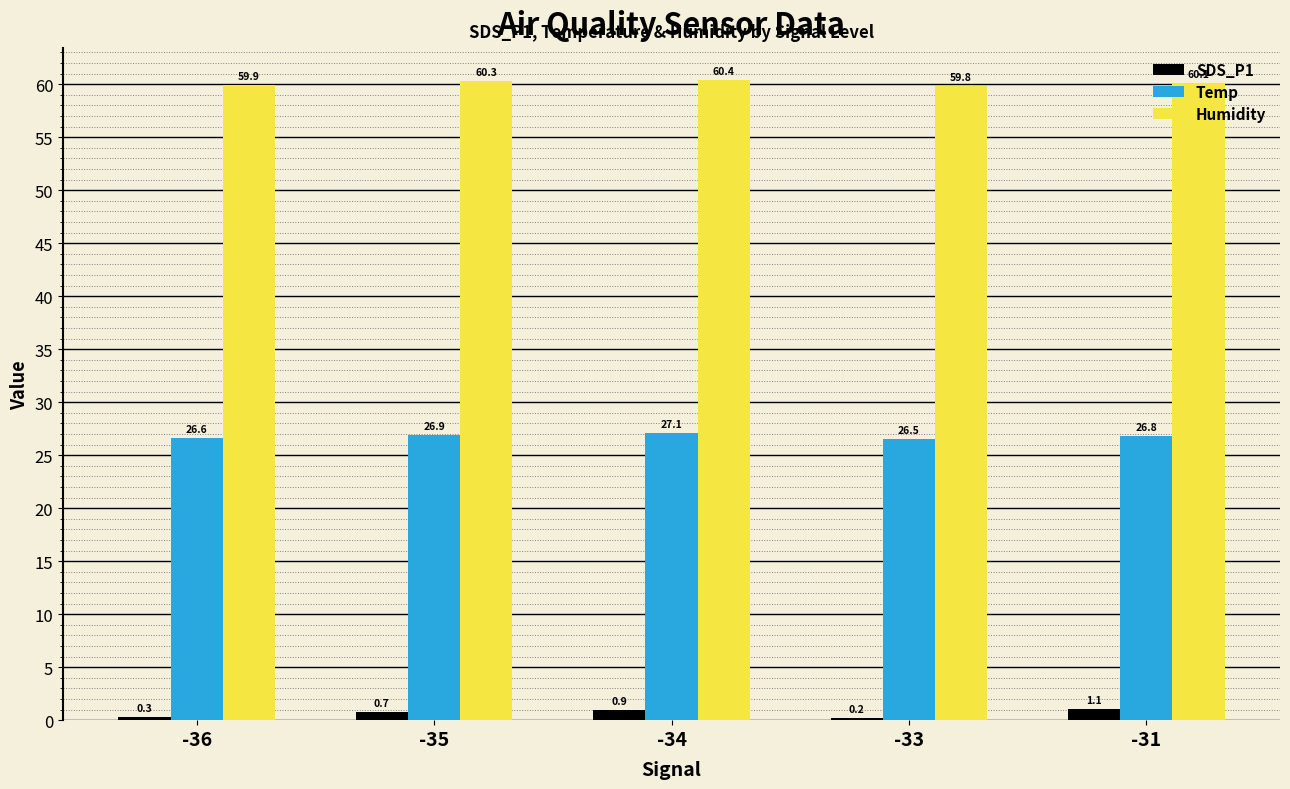

What is the difference between the maximum and second lowest values in the SDS_P1 series?

0.8